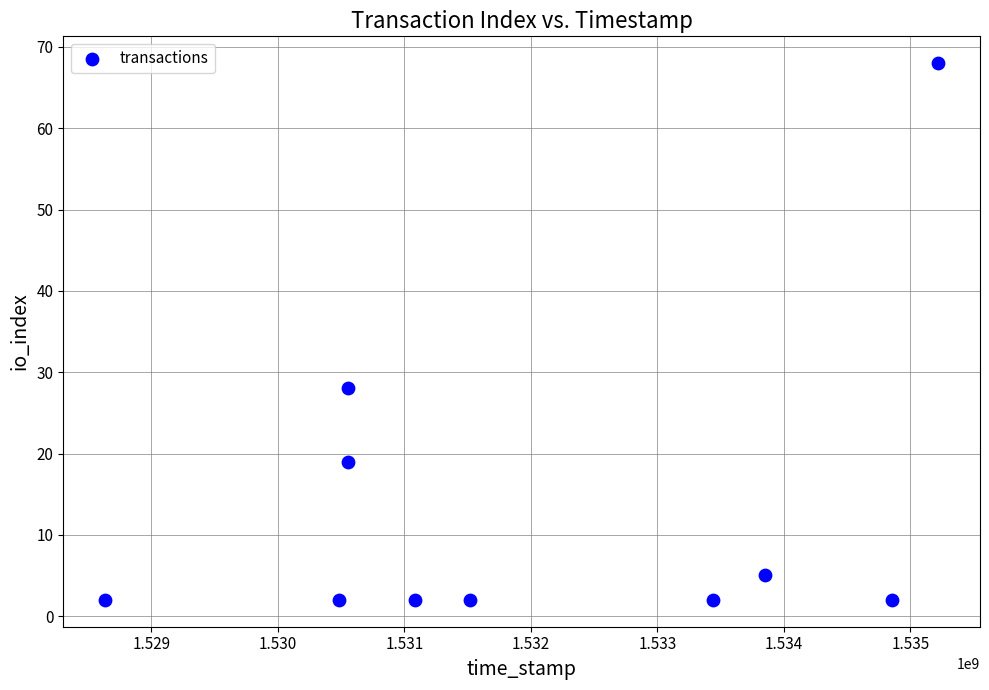

What is the range of X values (max minus min)?

6589243